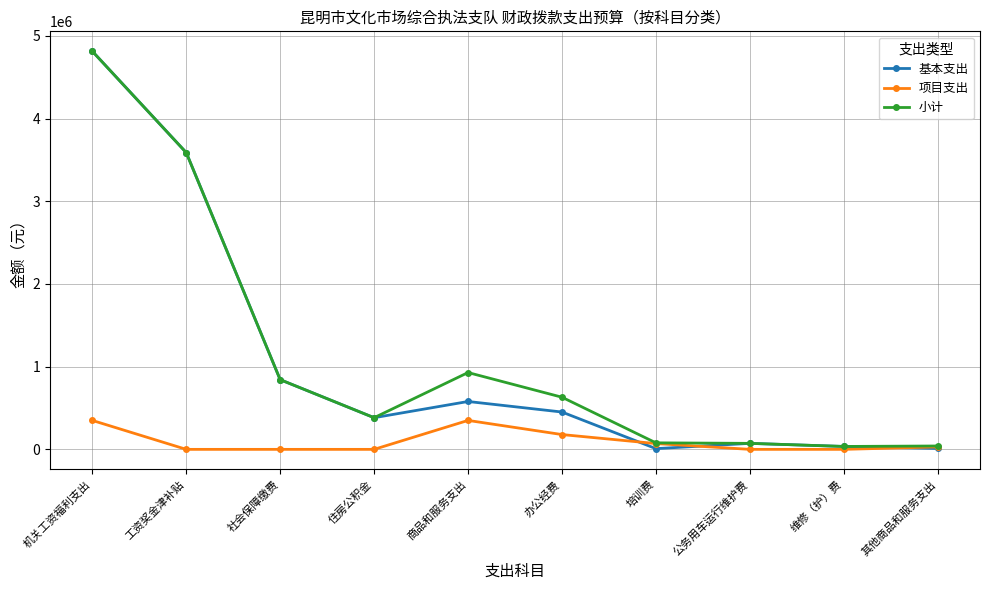

The 项目支出 series shows 165698.1 at 公务用车运行维护费. True or false?

False